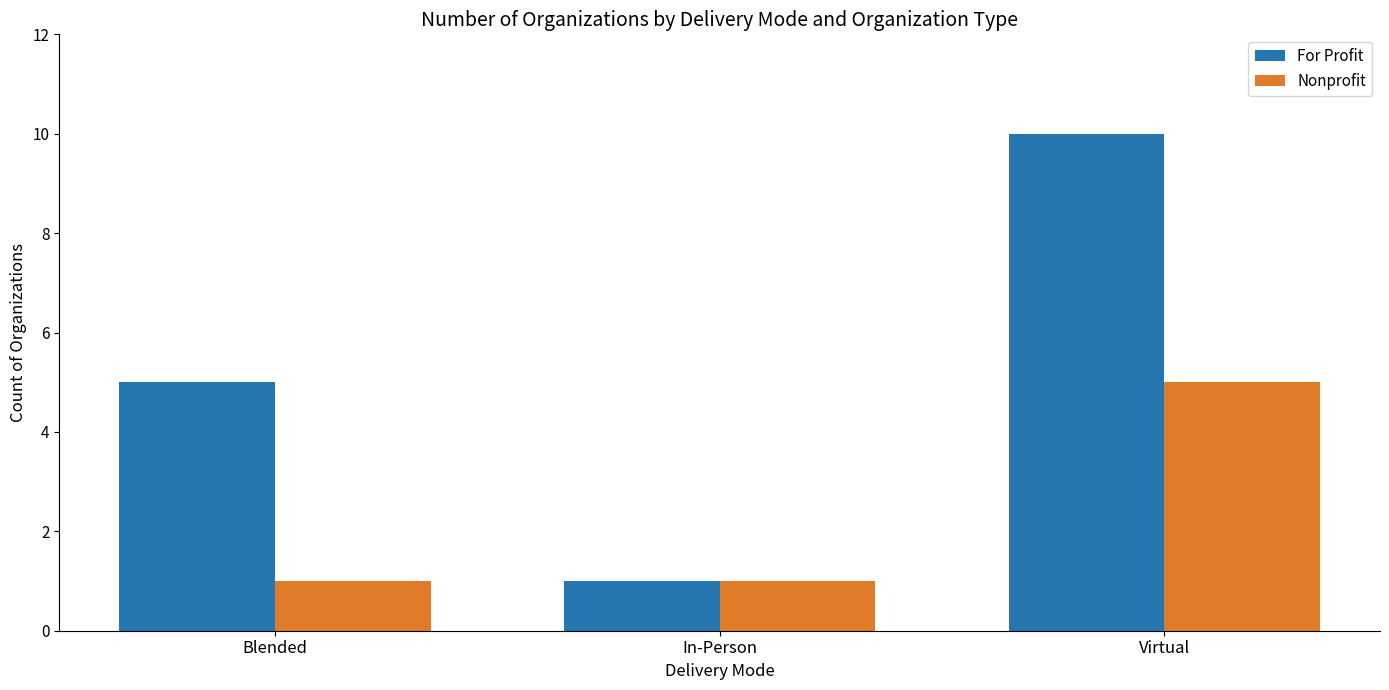

What is the label of the 2nd bar from the right?

In-Person